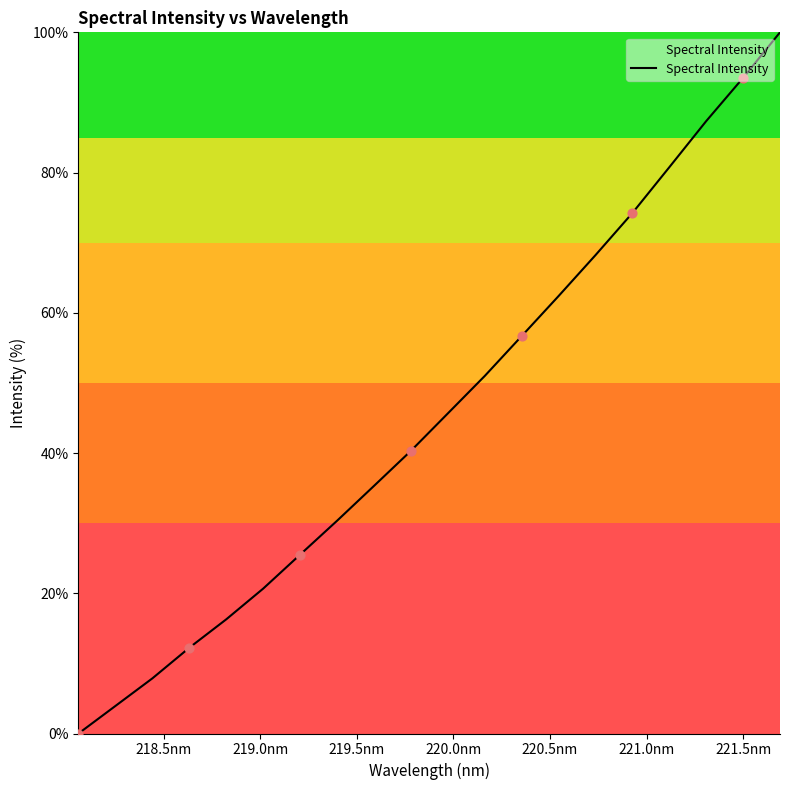

What is the difference between the maximum and minimum values?

100.0